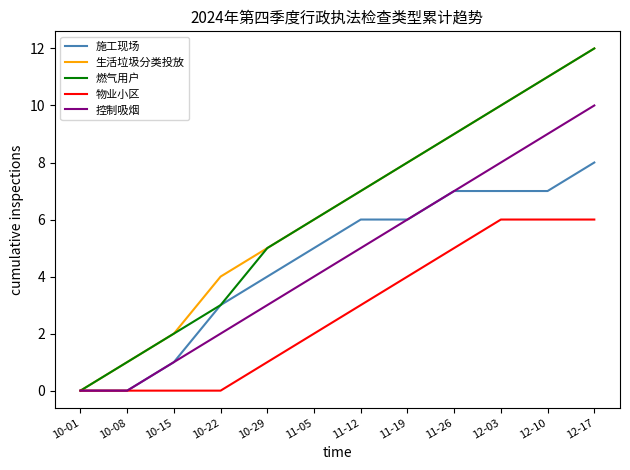

Which series changed the most between 10-22 and 11-26?

燃气用户